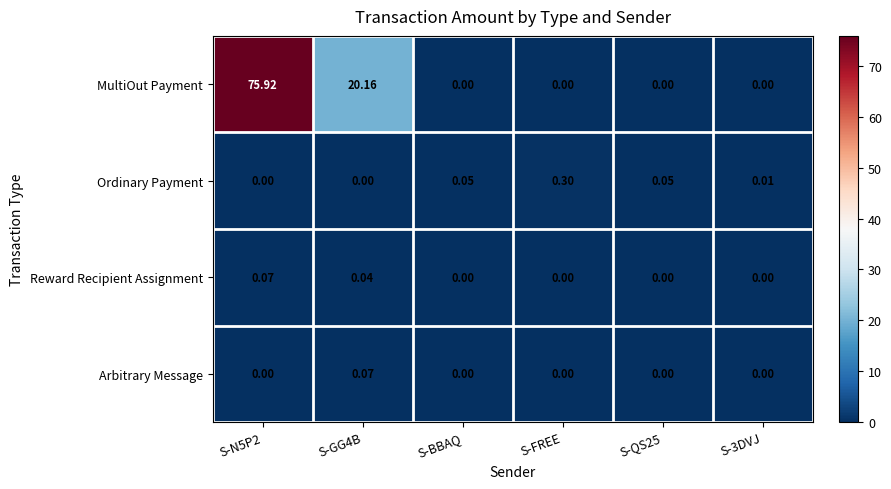

Which series has the widest spread of values?

MultiOut Payment